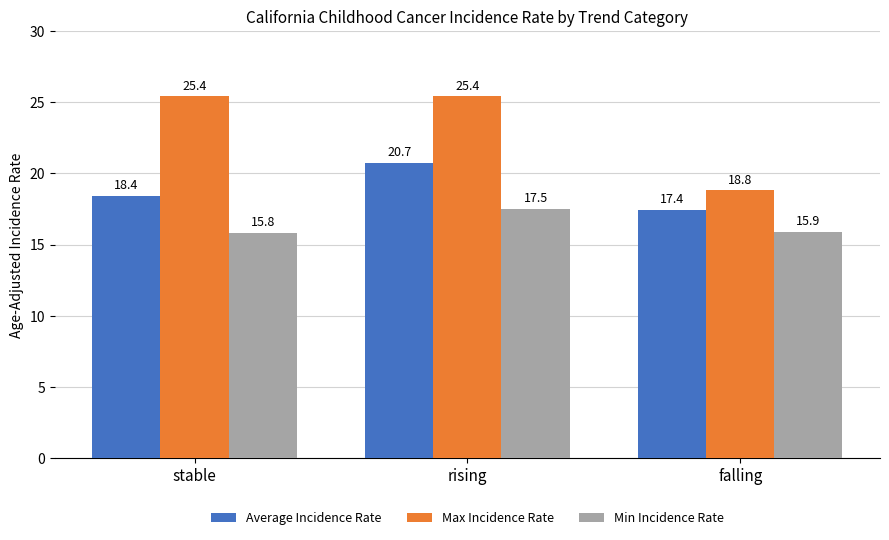

At which category is the sum across all series the highest?

rising